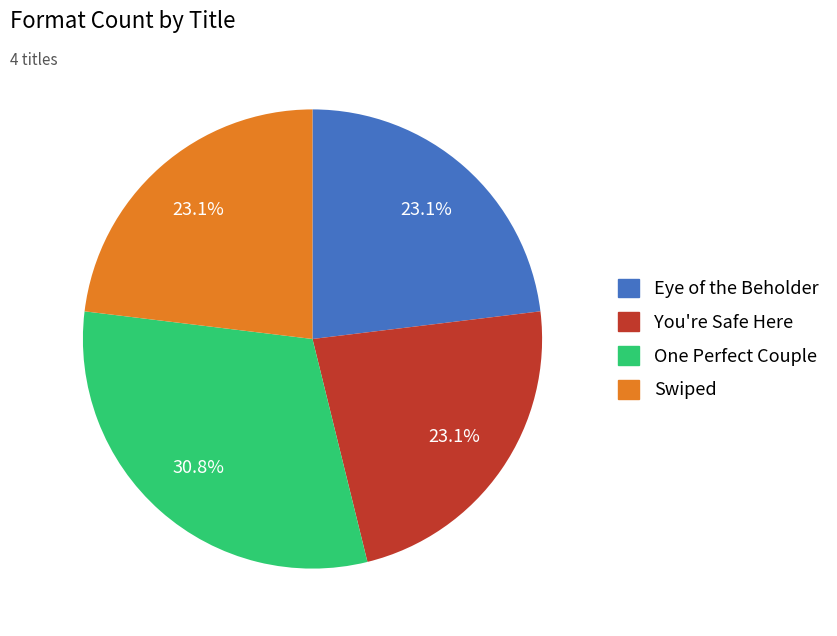

Is there any slice that represents more than half of the pie?

No